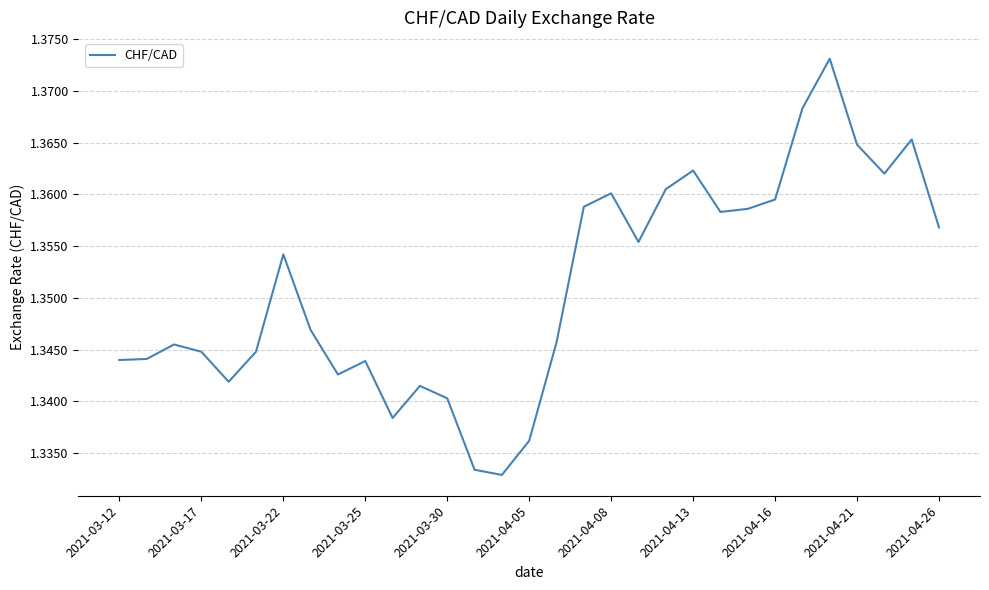

Does the chart have visible grid lines?

Yes